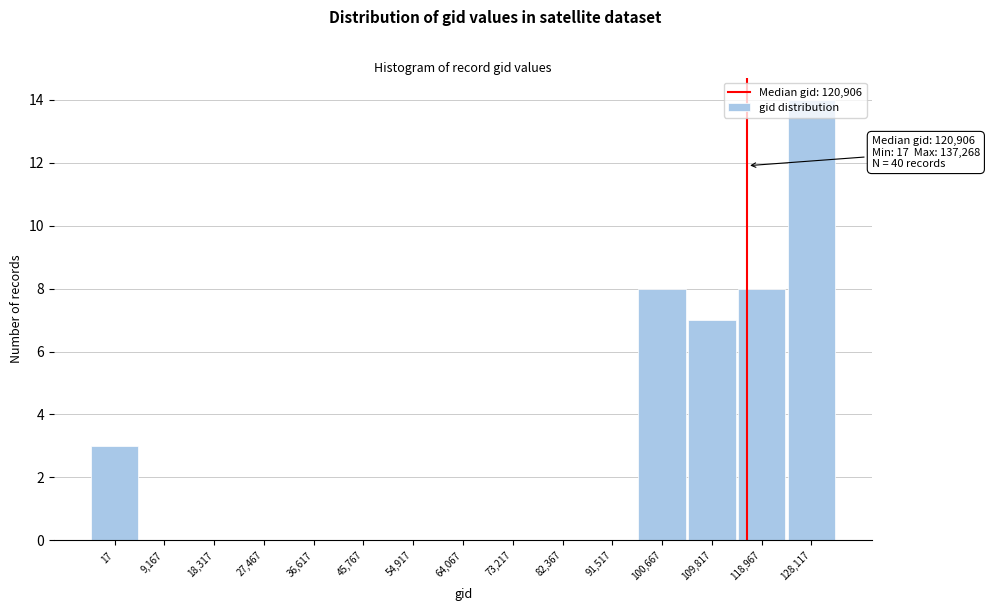

Is it true that the value at 36,617 is 0?

True